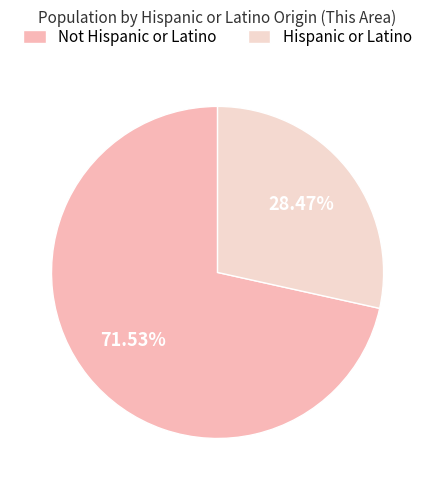

Between Not Hispanic or Latino and Hispanic or Latino, which is larger?

Not Hispanic or Latino